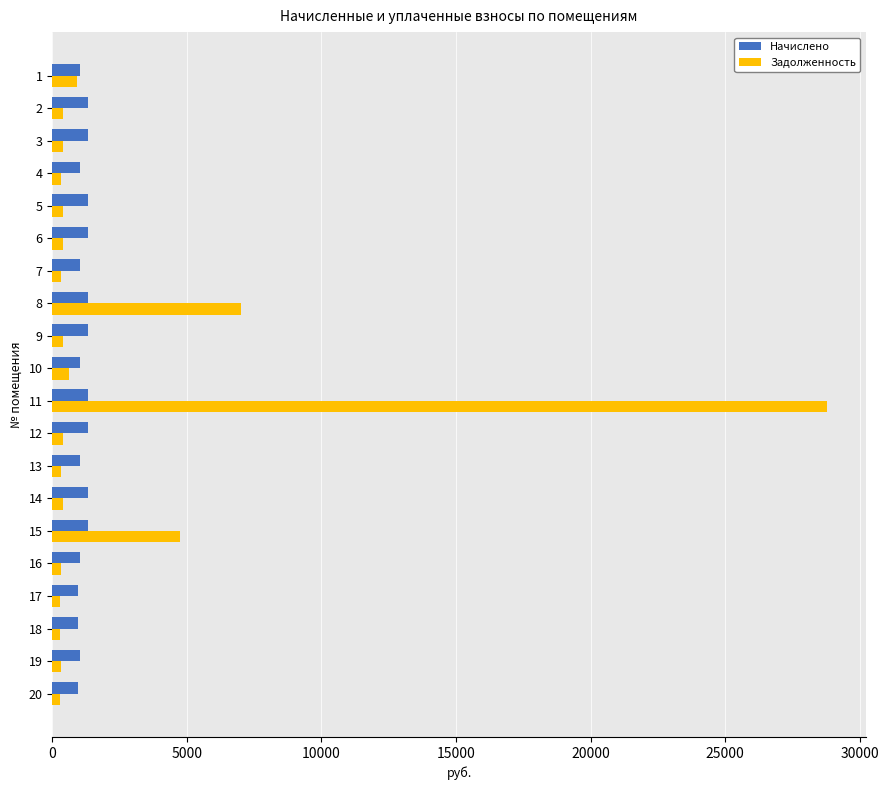

At which category is the sum across all series the highest?

11